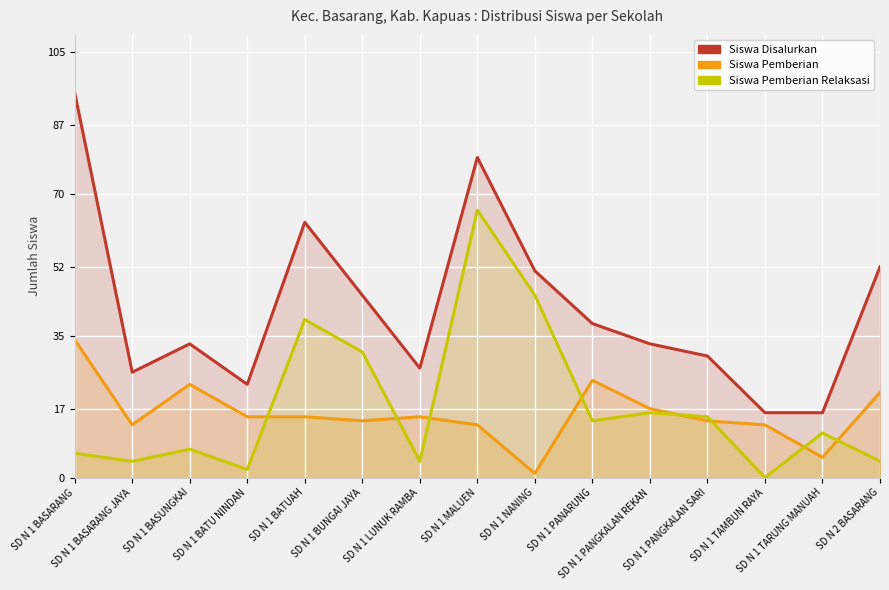

The value of Siswa Pemberian Relaksasi at SD N 1 PANARUNG is 14. True or false?

True